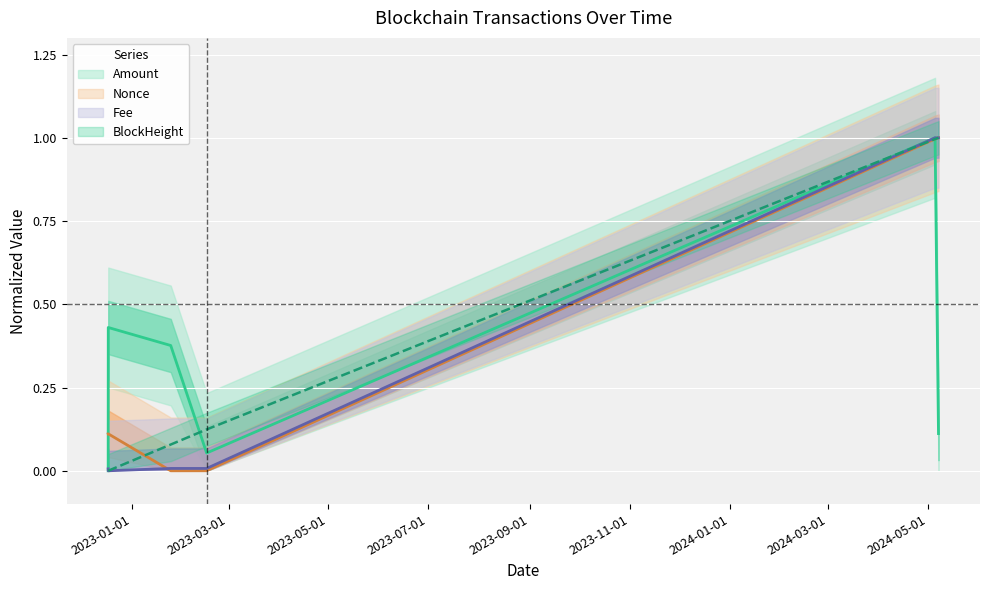

Is this an area chart (filled region under the line)?

No